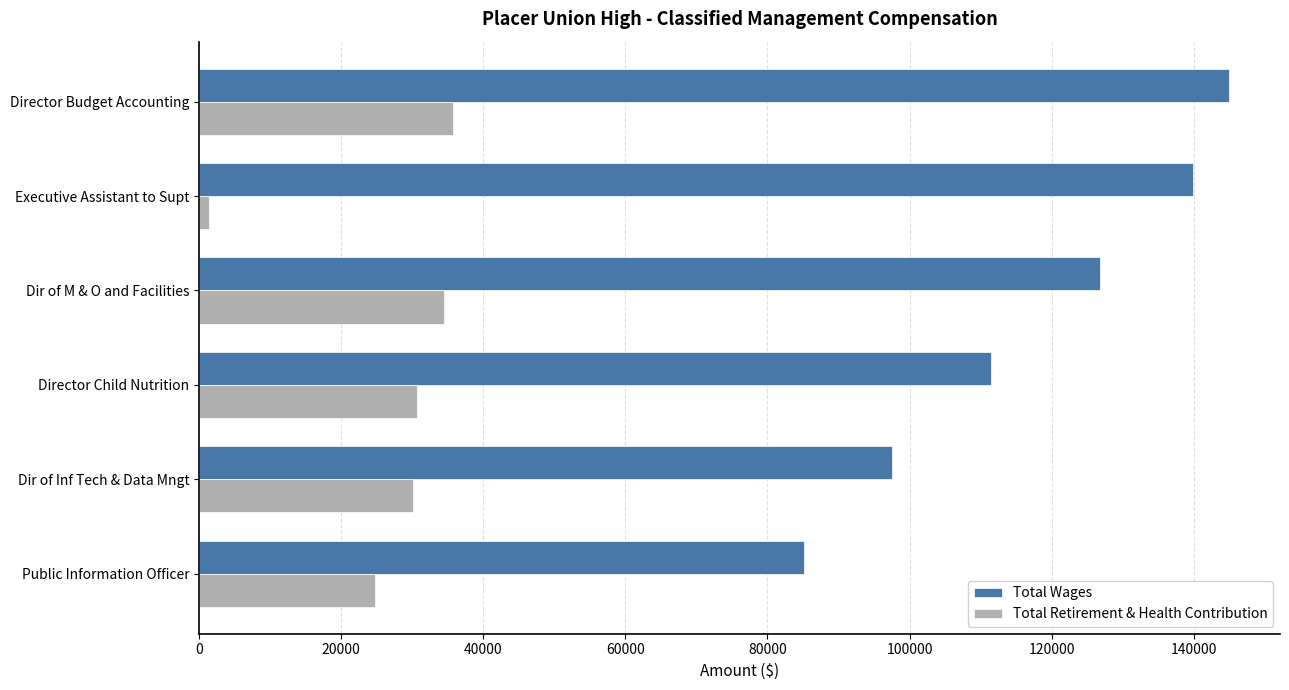

What is the lowest value of the Total Retirement & Health Contribution series?

1393